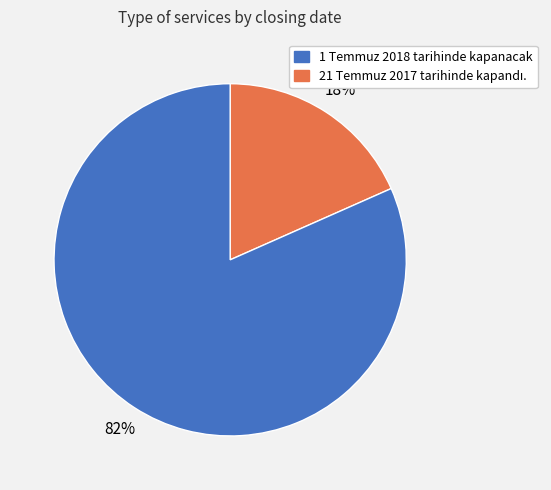

To the nearest percent, what is the average slice percentage?

50%